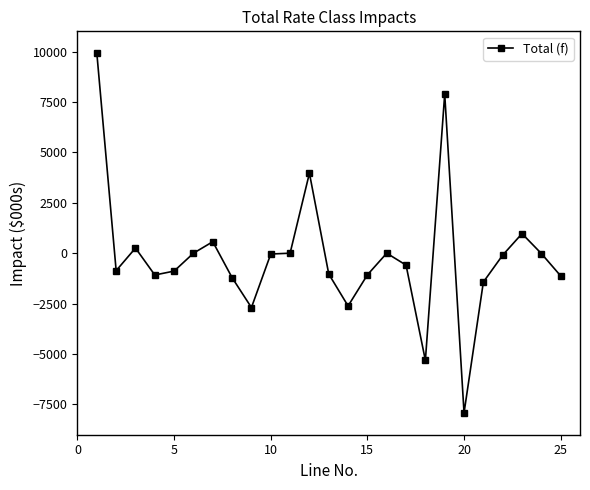

True or false: there are more than 1 points higher than both neighbors.

True